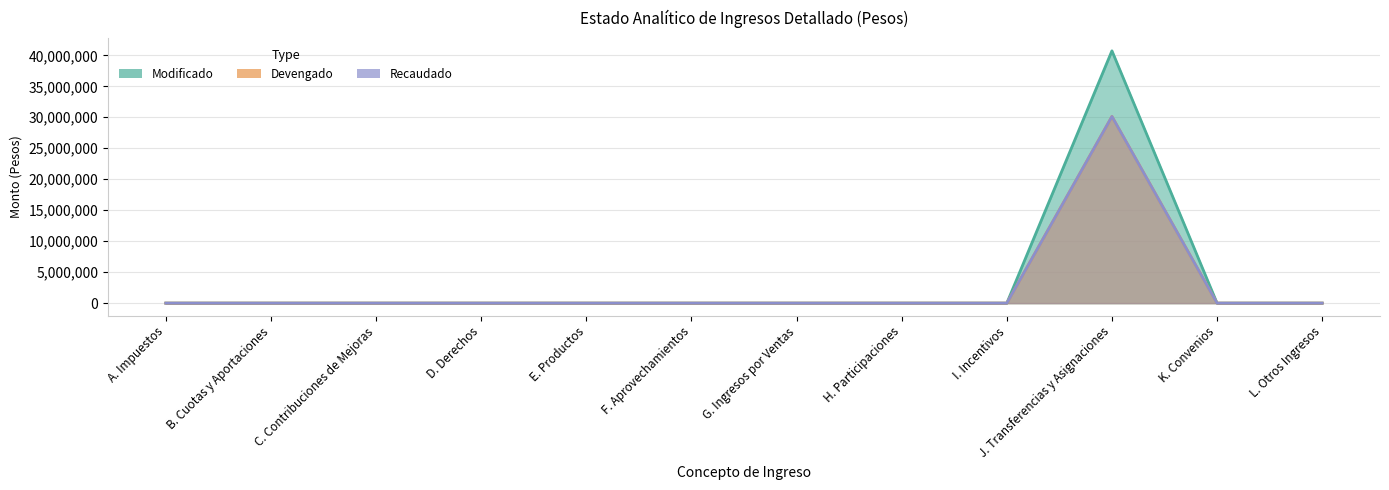

At which category does Devengado reach its first local peak?

J. Transferencias y Asignaciones